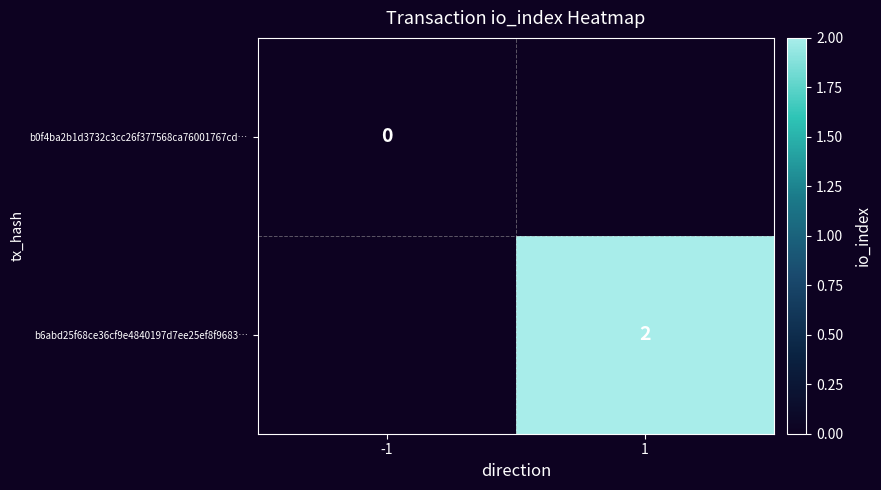

The b6abd25f68ce36cf9e4840197d7ee25ef8f9683… series shows 2 at 1. True or false?

True